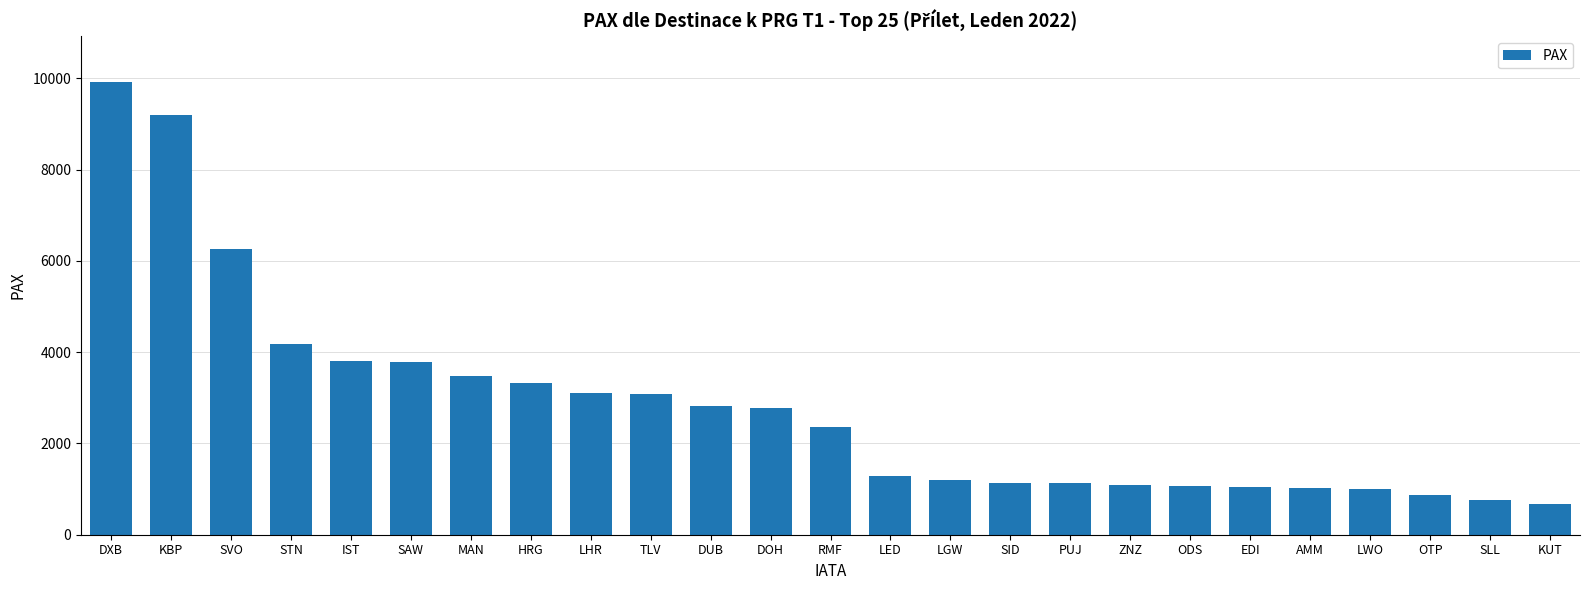

Where does the data first go above 2356?

DXB